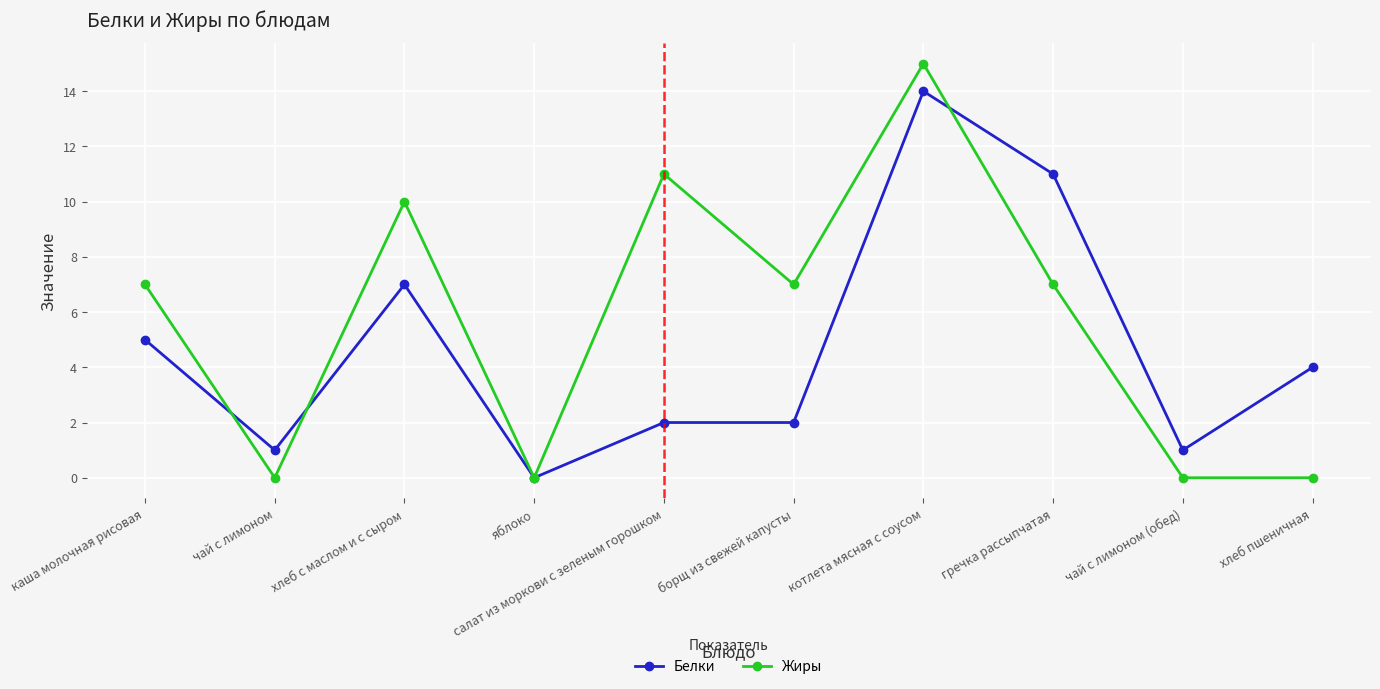

What is the difference between the Белки values at салат из моркови с зеленым горошком and яблоко?

2